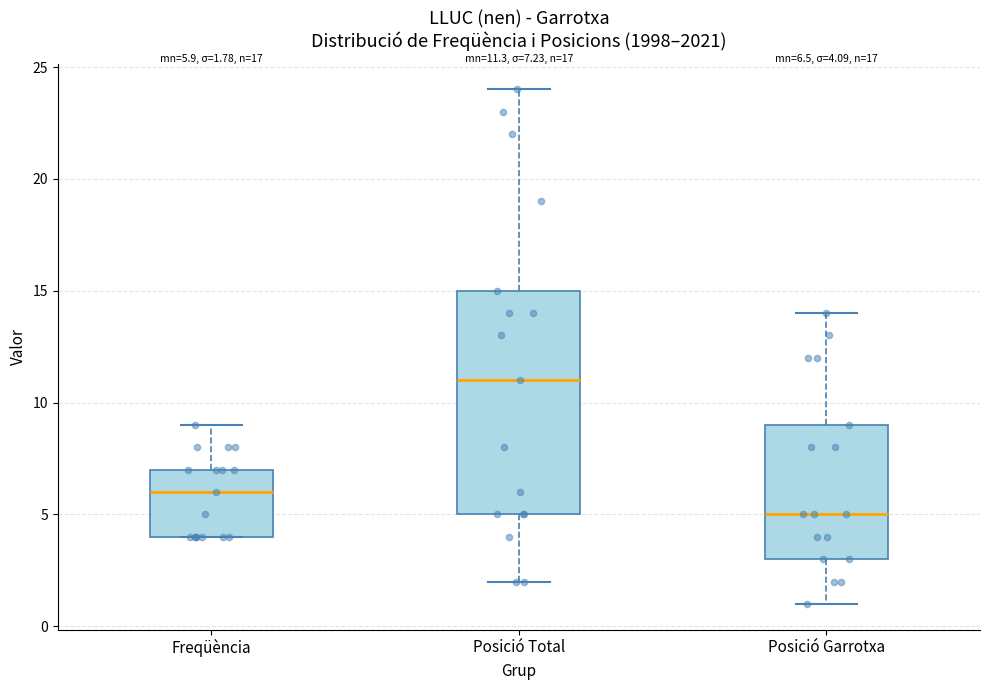

Which box is the tallest, from its lower edge to its upper edge?

Posició Total